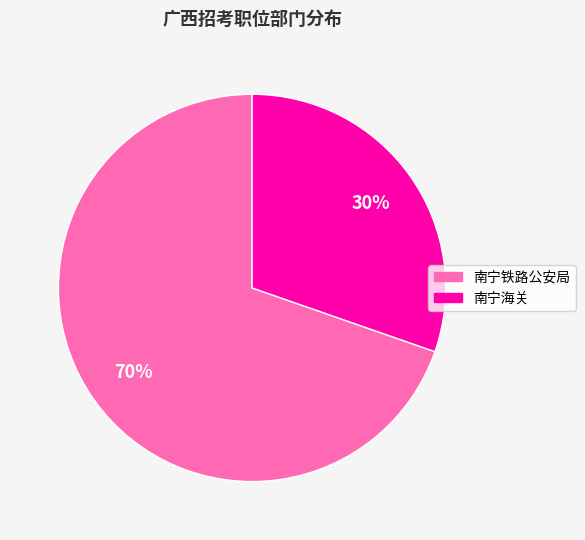

True or false: 南宁铁路公安局 accounts for 70% of the total.

True